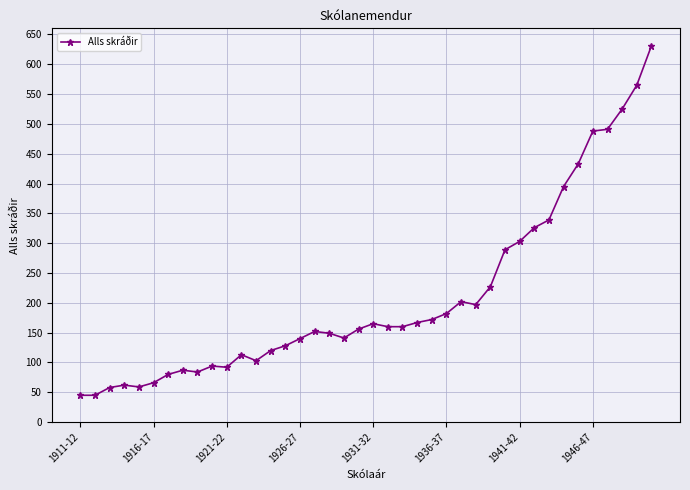

What is the difference between the maximum and minimum values?

586